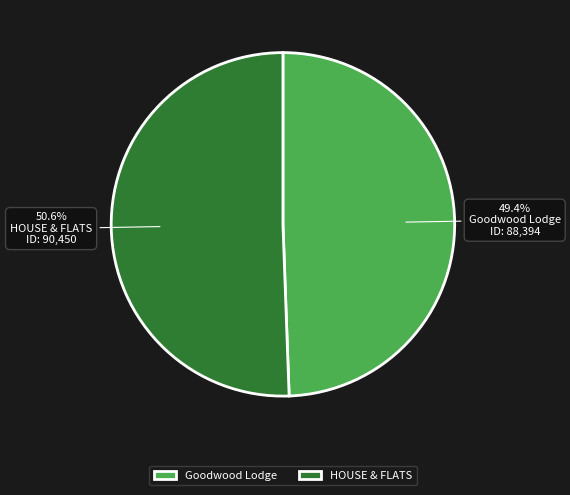

Is it true that HOUSE & FLATS is 64% of the pie?

False